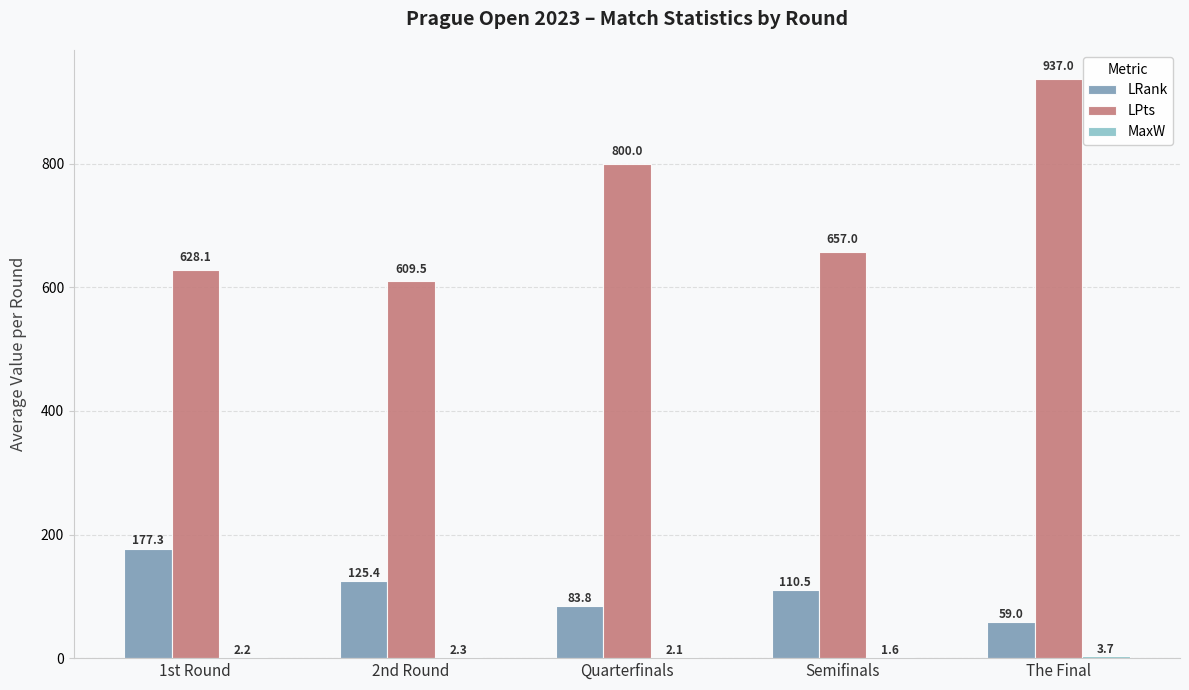

Which series has the largest total across all categories?

LPts